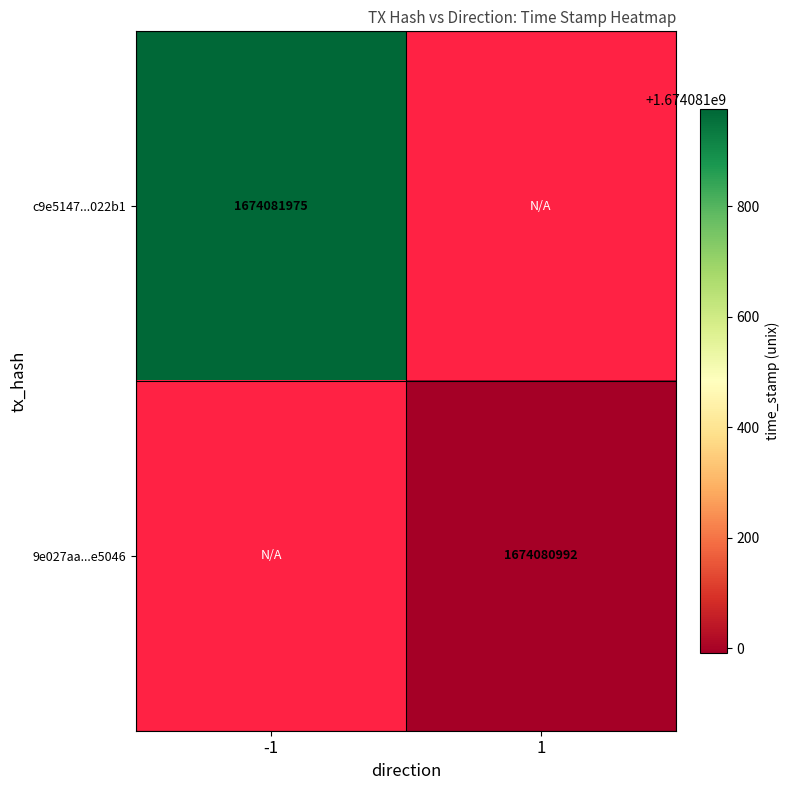

Which series has the largest total across all categories?

c9e5147284e313b5f452e6e38c576cc7f3022b1